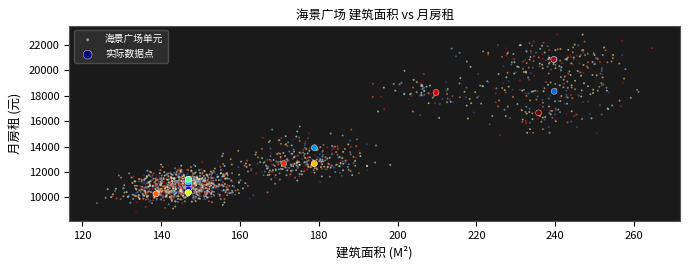

Which series reaches the minimum Y coordinate?

海景广场单元